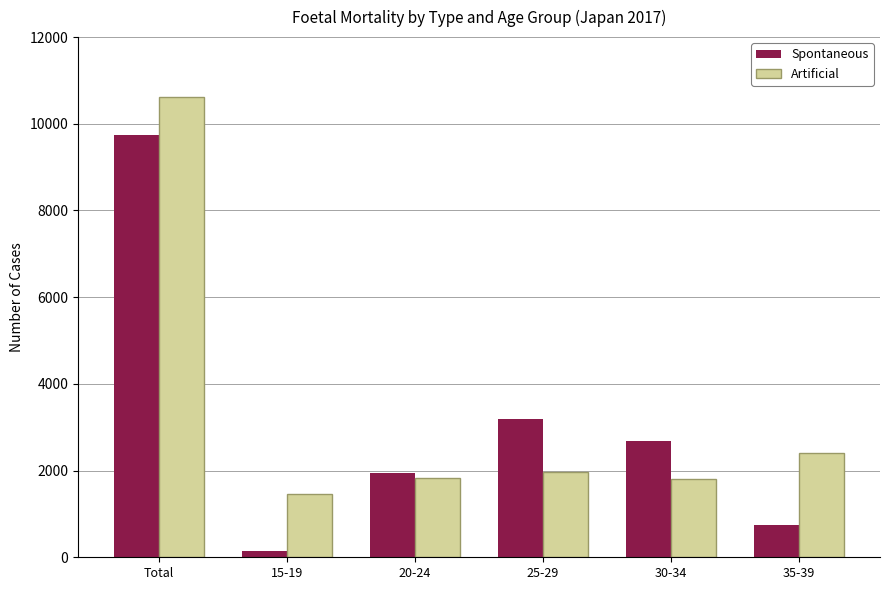

What is the label of the 3rd bar from the left?

20-24